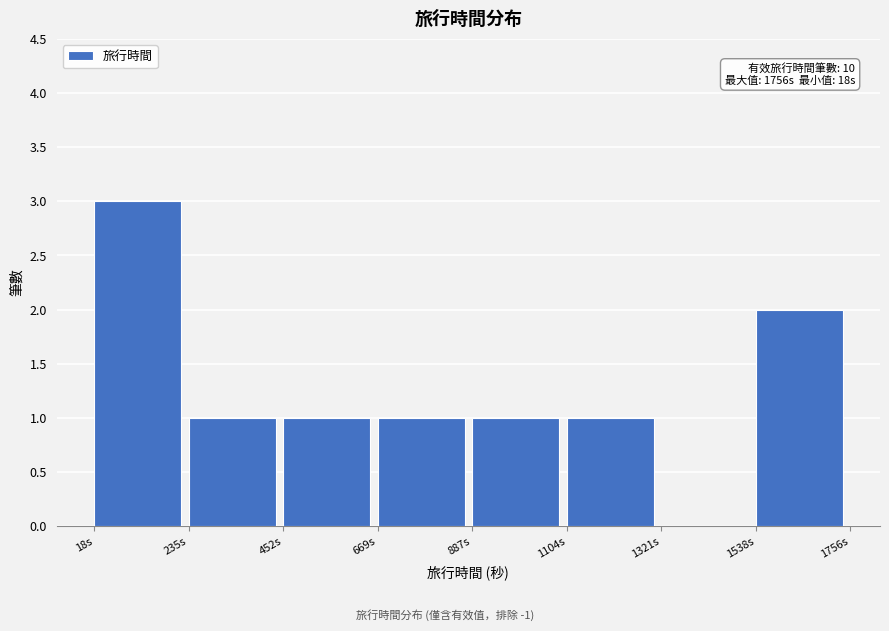

Over which range of the x-axis is the bar tallest?

0 to 250